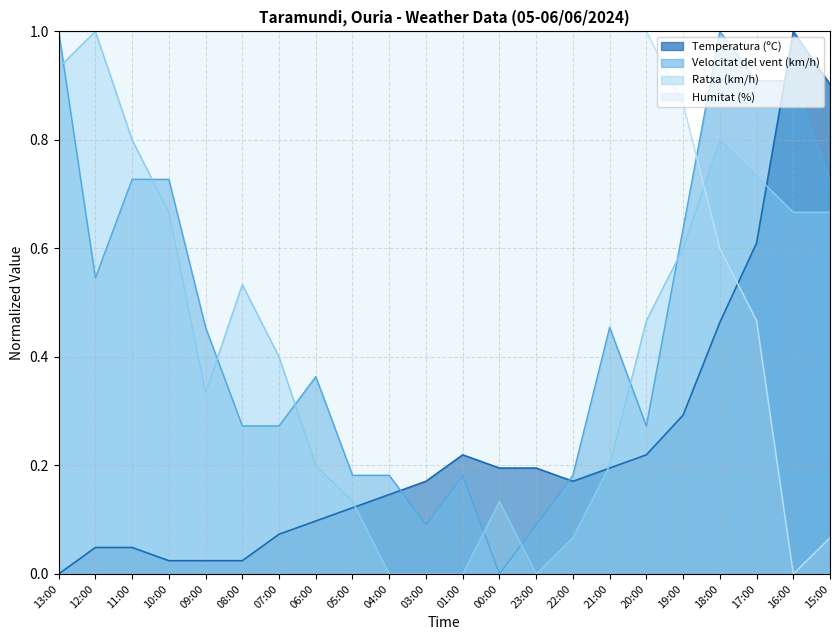

The value of Ratxa (km/h) at 12:00 is 1.0. True or false?

True